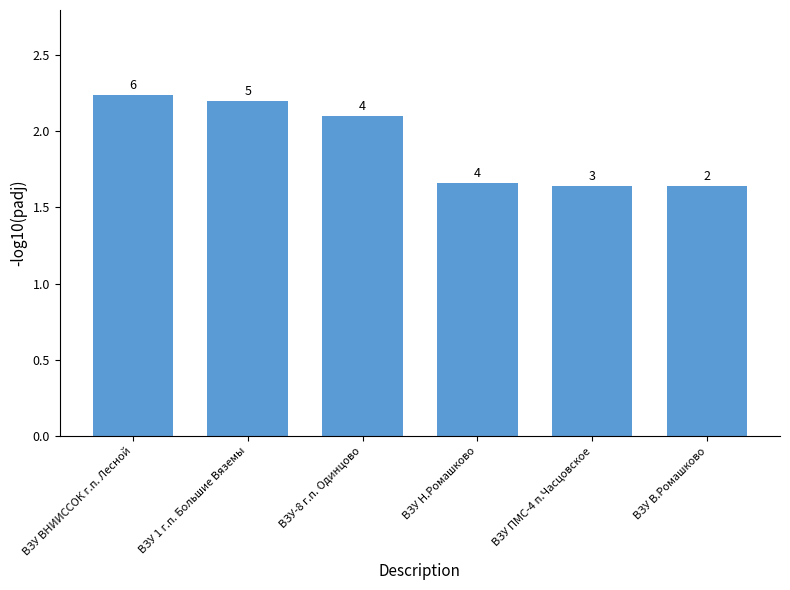

Count the values in the range 1 to 2.

3